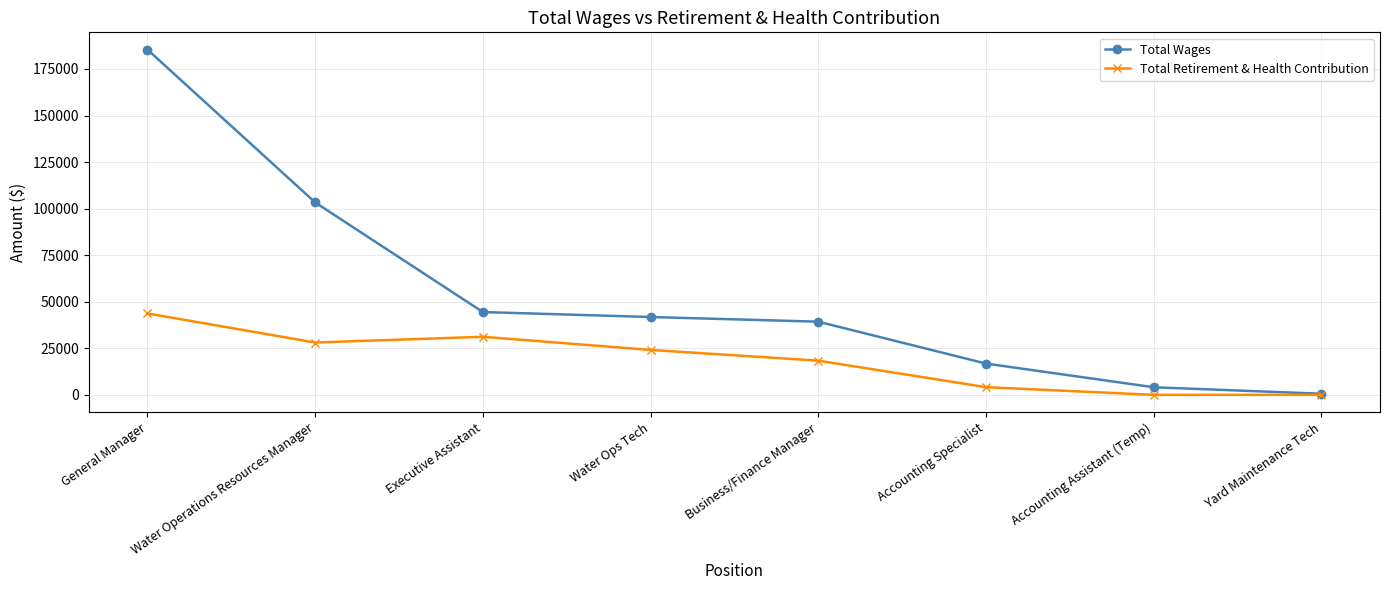

Which series has the largest total across all categories?

Total Wages